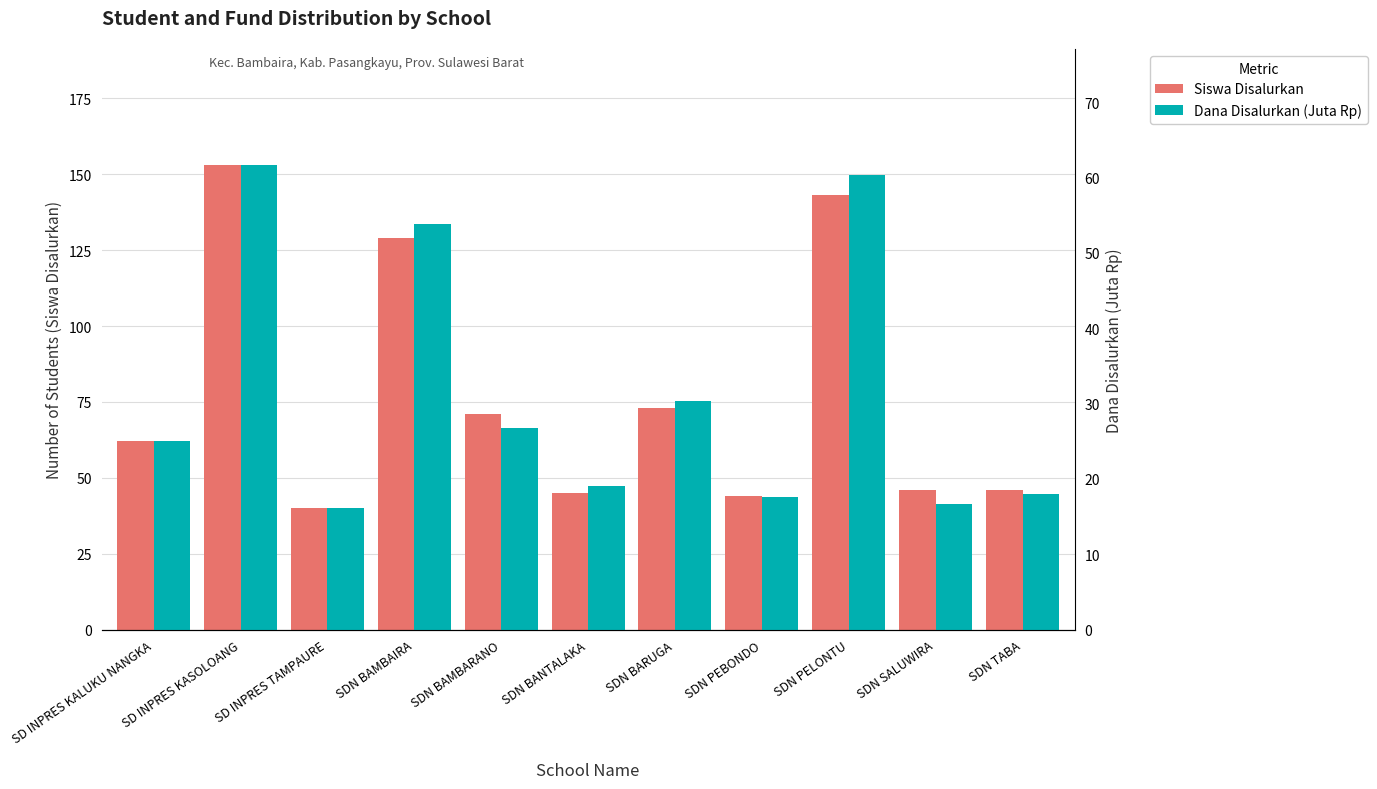

How many values in the Dana Disalurkan (Juta Rp) series are below 24?

5